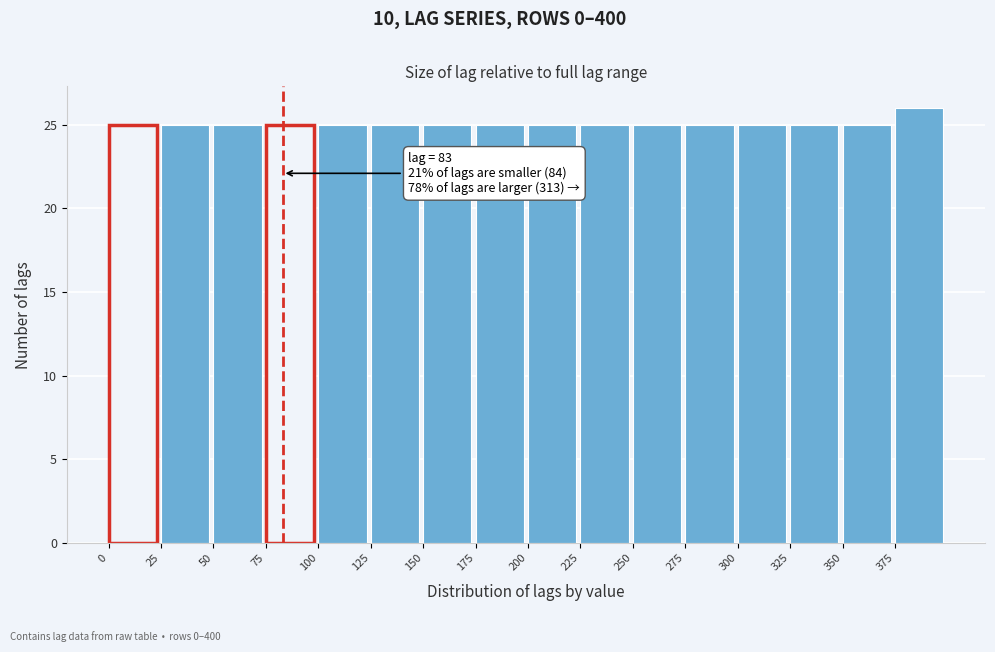

Which range on the x-axis has the tallest bar?

375 to 400